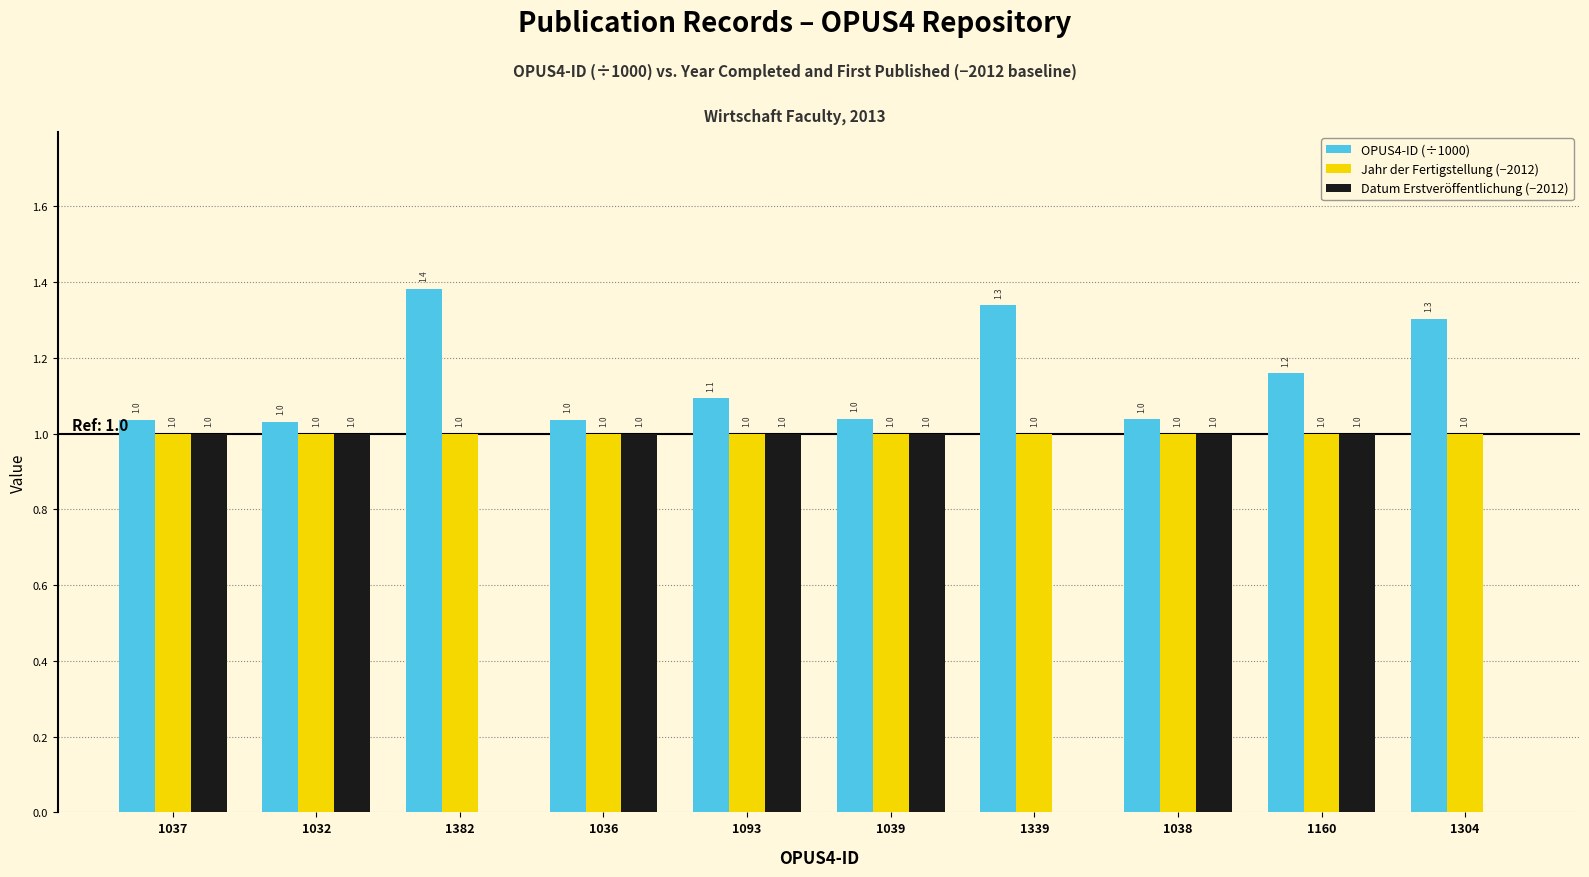

Which series has the largest total across all categories?

OPUS4-ID (÷1000)